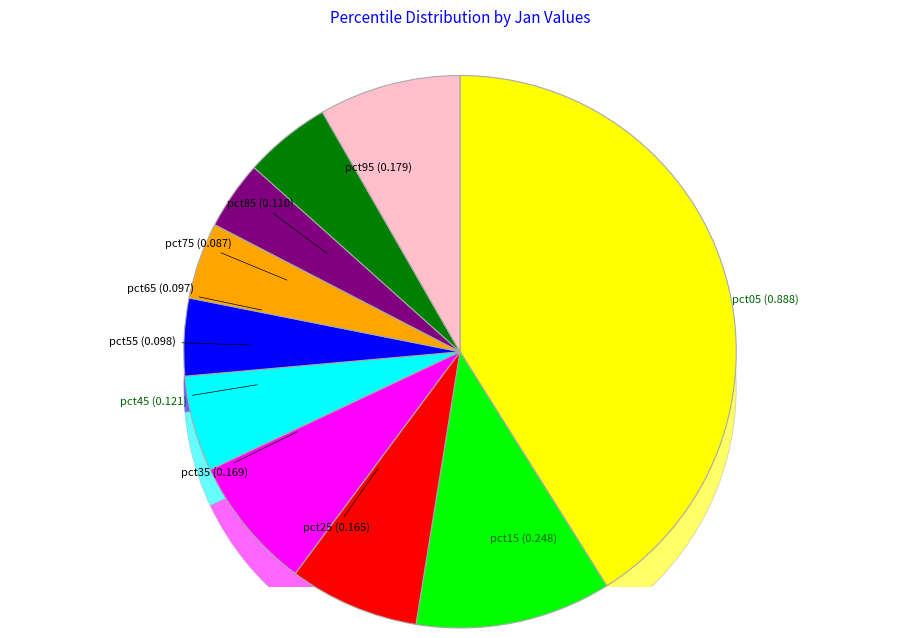

To the nearest percent, what portion does pct75 represent?

4%